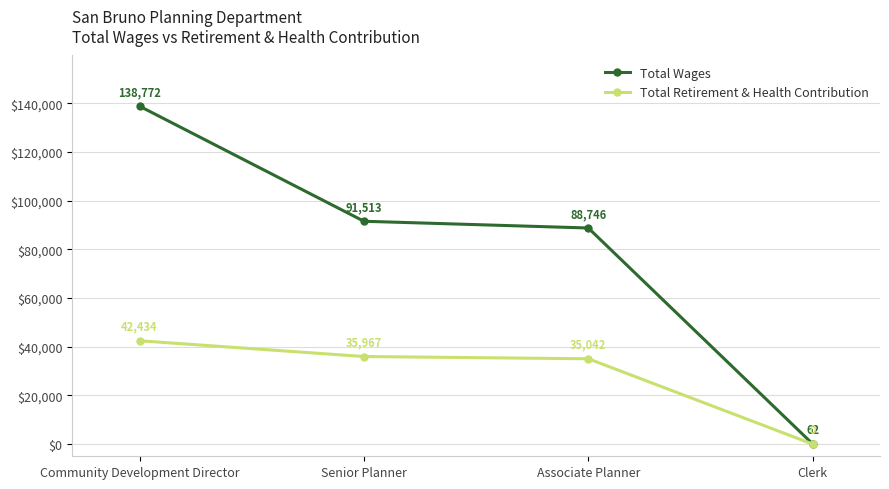

The Total Wages series shows 64228 at Community Development Director. True or false?

False